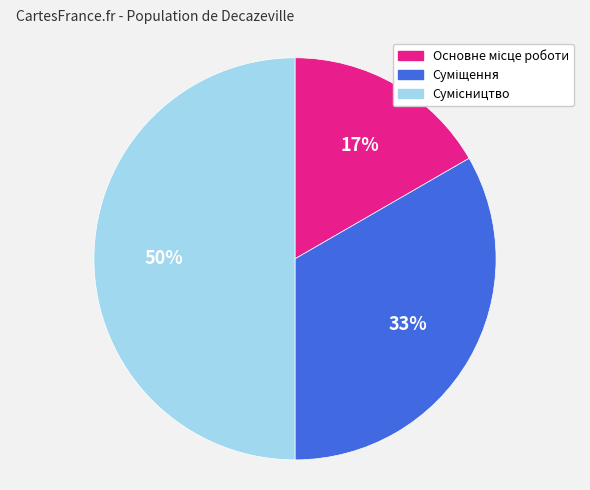

To the nearest percent, what is the average slice percentage?

33%